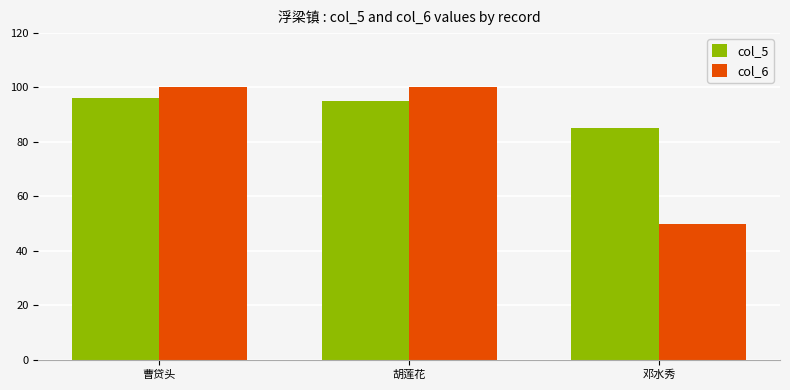

Rank the categories by col_5 value from highest to lowest.

曹贷头, 胡莲花, 邓水秀